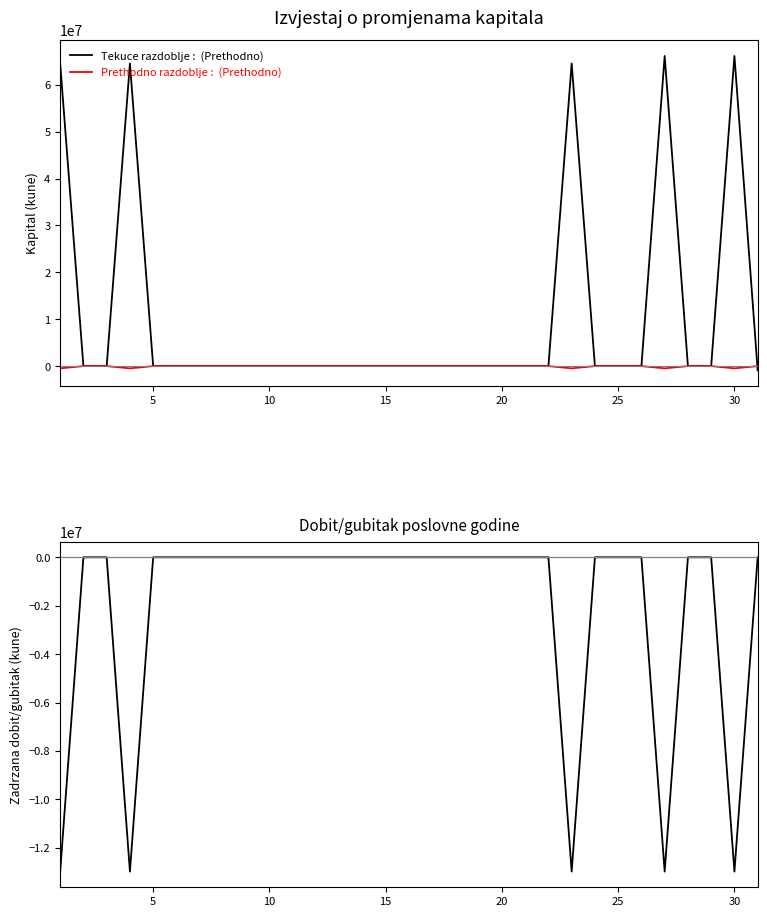

In Ukupno kapital i rezerve, how many points are higher than both neighbors (excluding endpoints)?

4